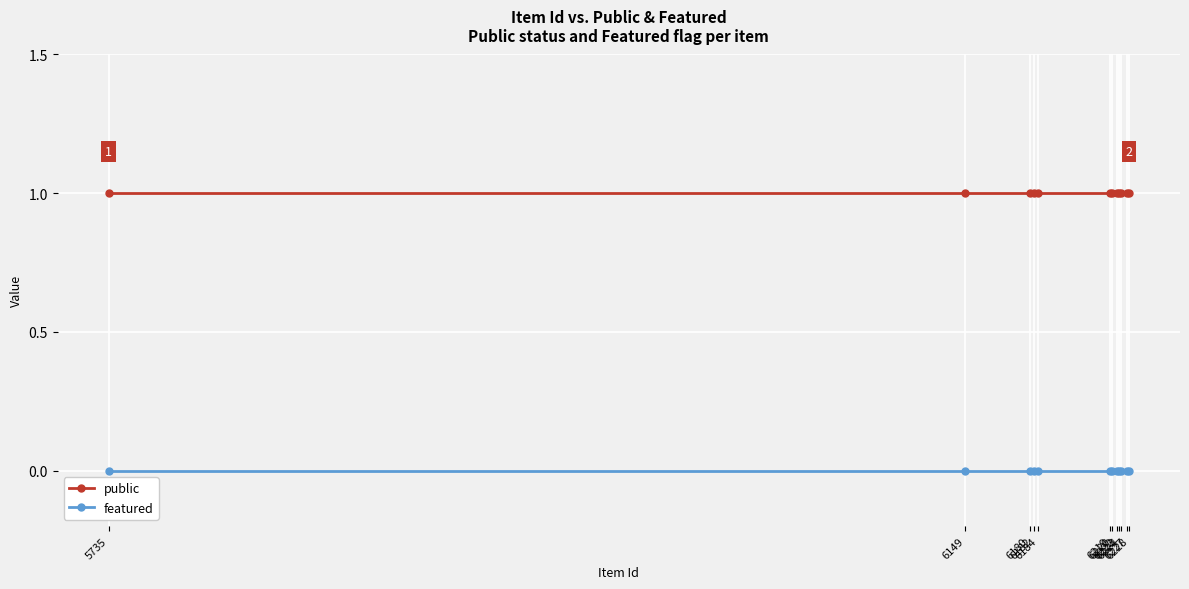

Does the chart display data point markers on the line(s)?

Yes